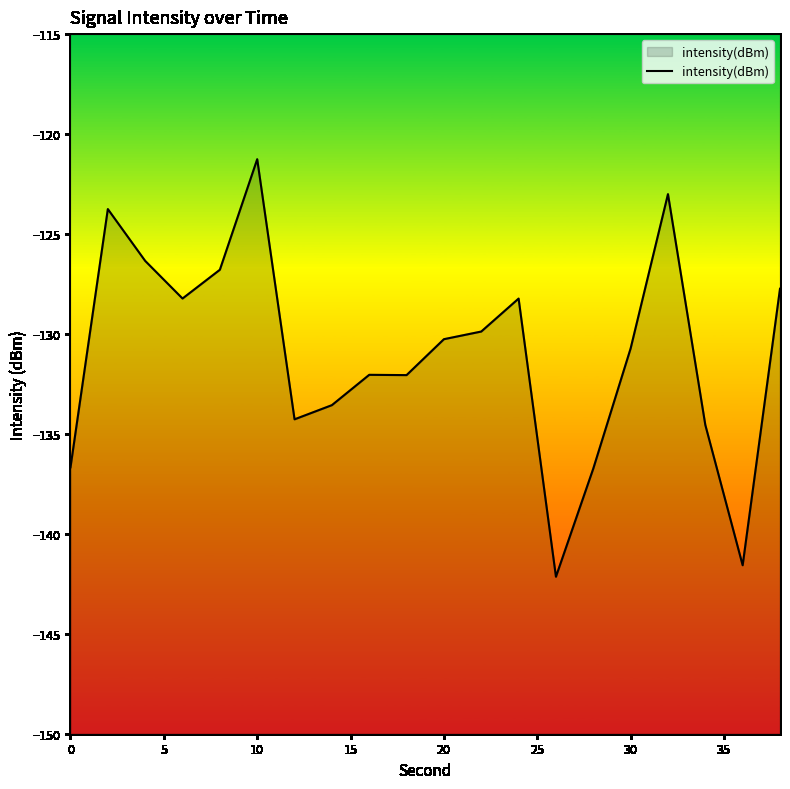

Reading left to right, transcribe all the data shown in this chart.

-136.7	-123.8	-126.3	-128.2	-126.8	-121.3	-134.3	-133.6	-132.0	-132.1	-130.3	-129.9	-128.2	-142.1	-136.7	-130.7	-123.0	-134.6	-141.6	-127.7